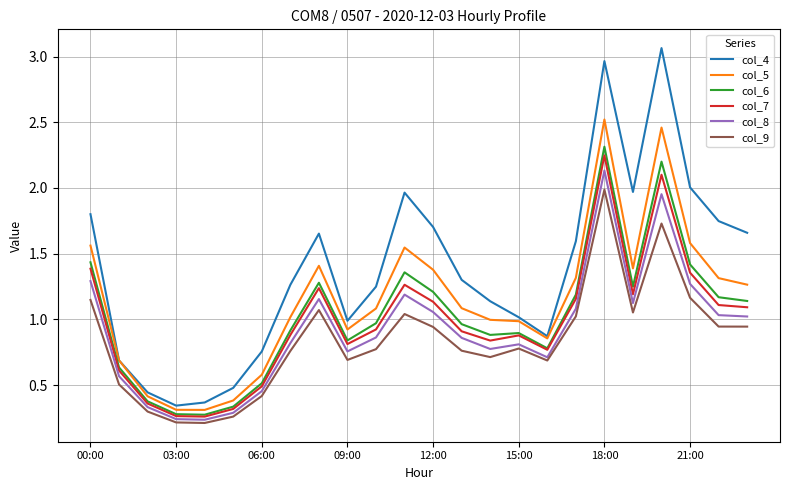

True or false: col_4 has more than 0 points higher than both neighbors.

True